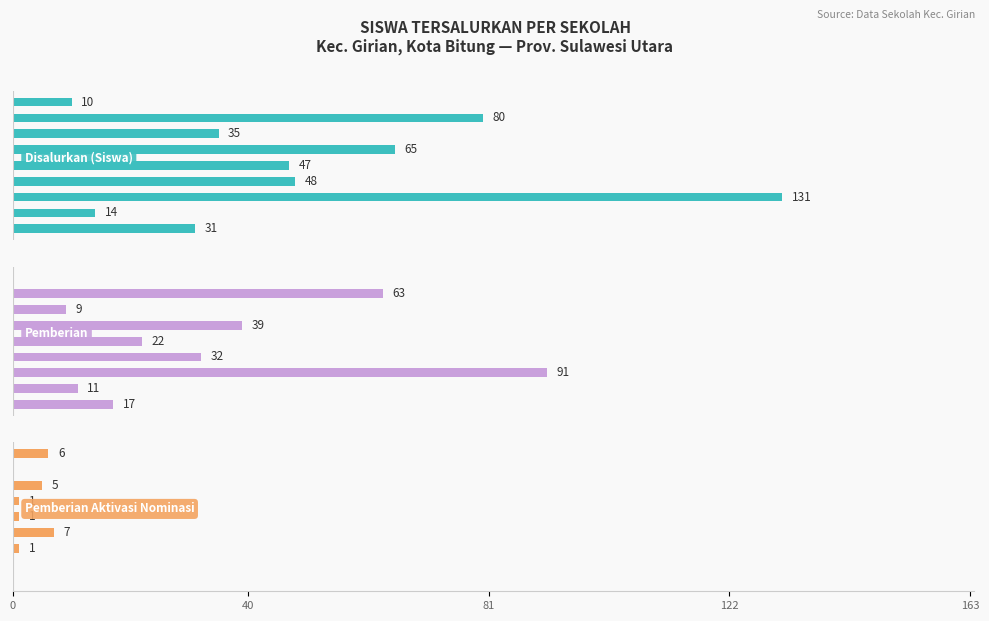

Is the value of Pemberian Aktivasi Nominasi at 7 greater than the value of Pemberian at 163?

No